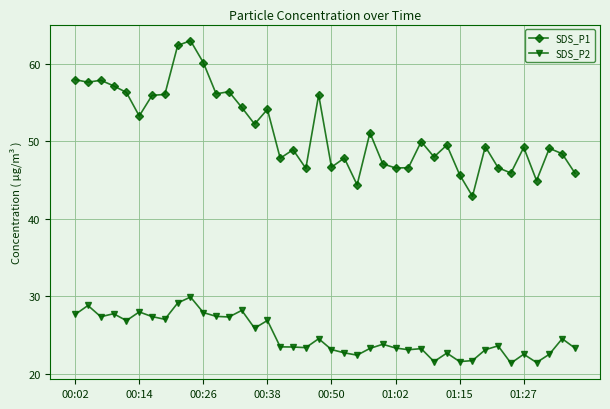

True or false: SDS_P2 and SDS_P1 intersect in this chart.

False